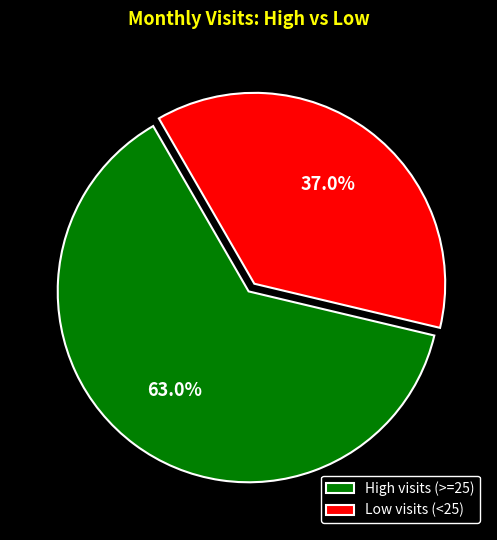

How many slices are in this pie chart?

2